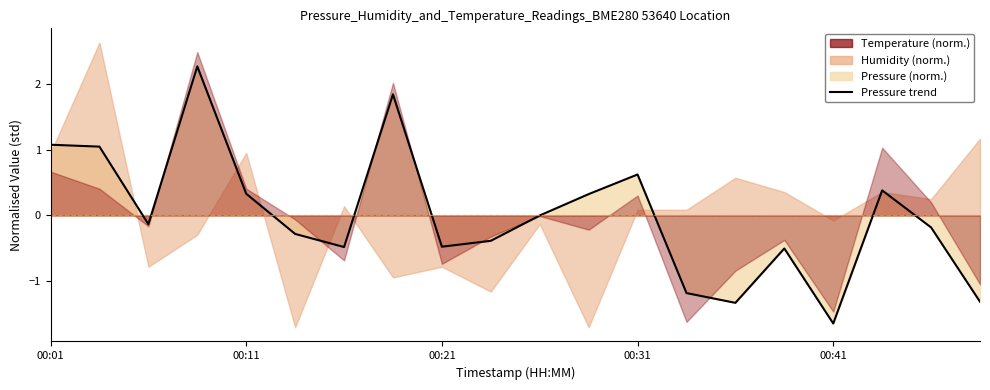

True or false: the data has more than 1 interior local peaks.

True